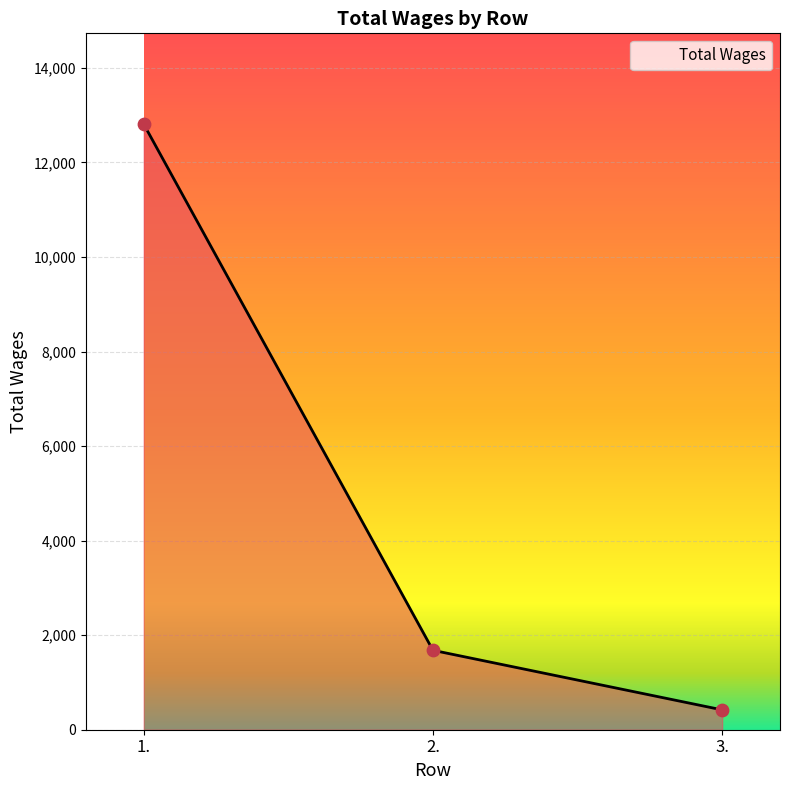

Approximately how many times larger is the value at 2. compared to 1.?

0.1